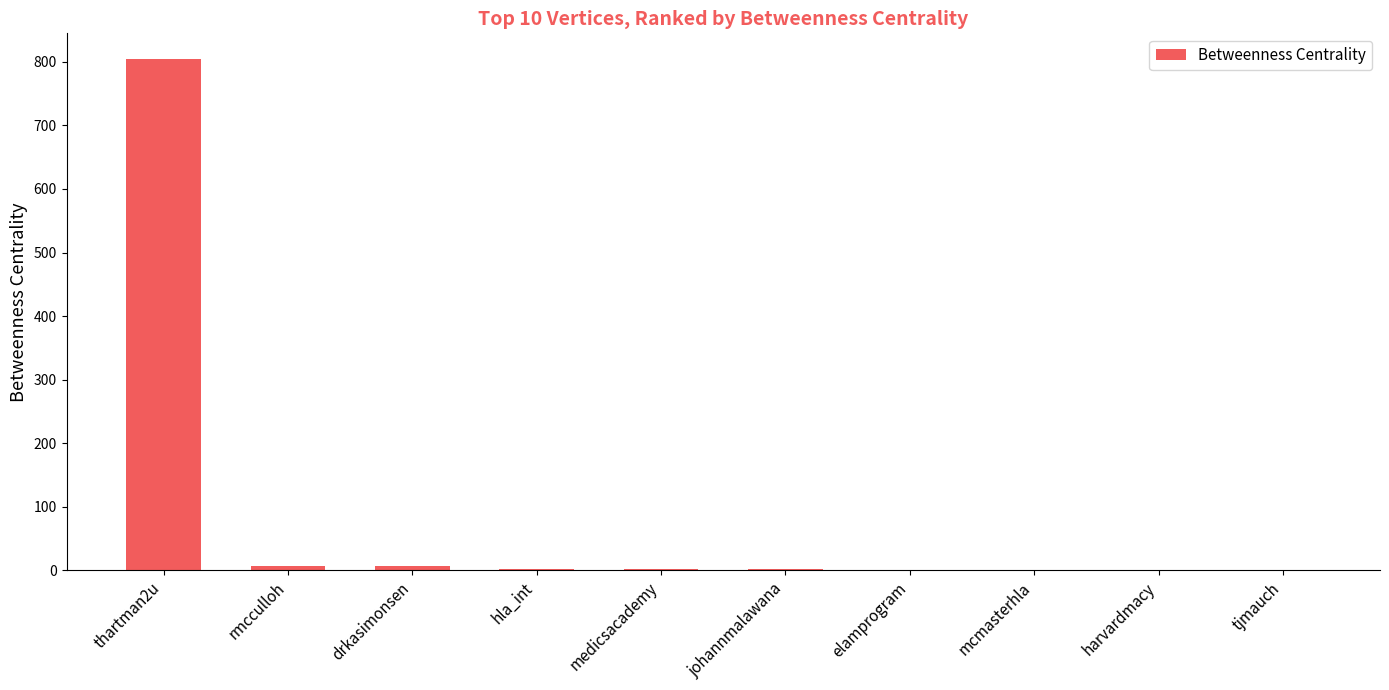

What is the maximum value shown in the chart?

804.6